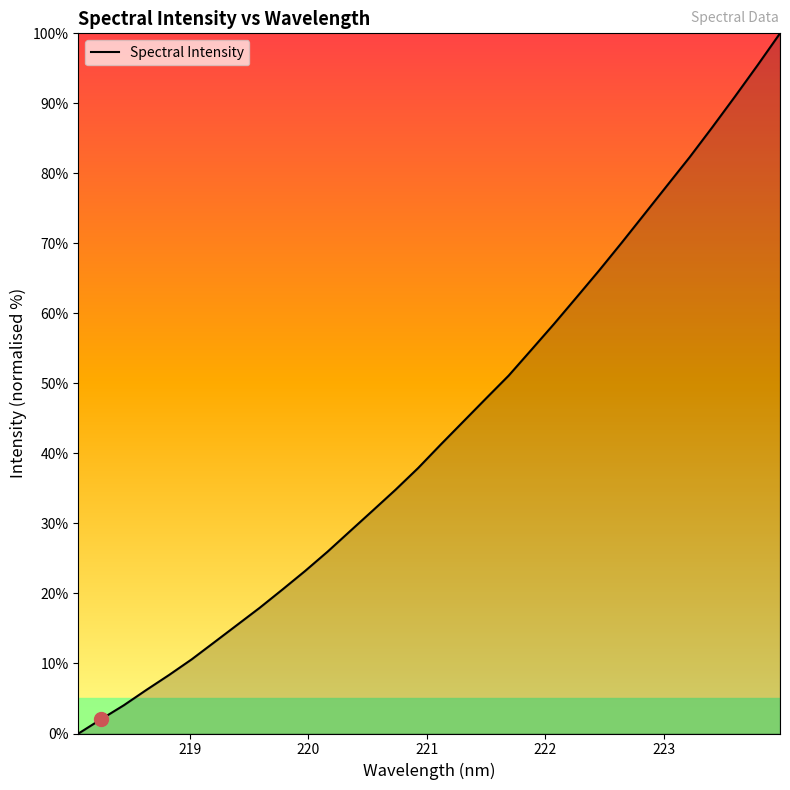

What is the maximum value shown in the chart?

100.0